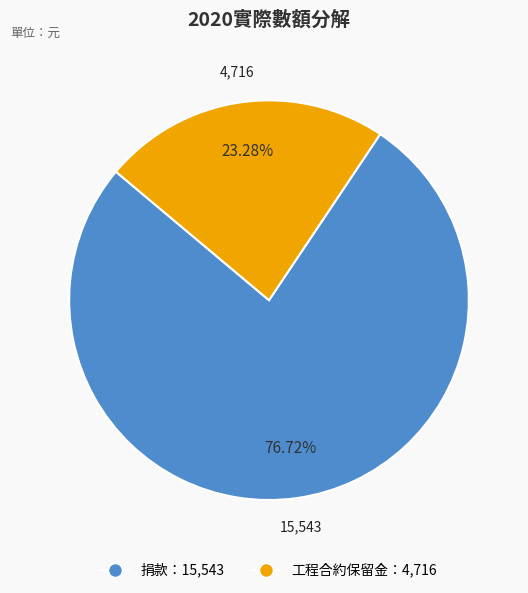

To the nearest percent, what is the difference between the largest and smallest slice percentages?

53%